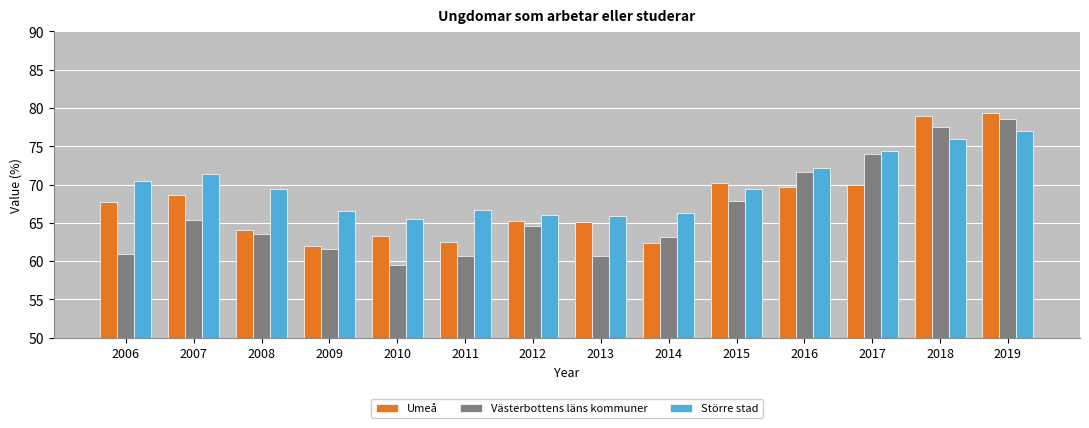

The Umeå series shows 68.6 at 2007. True or false?

True